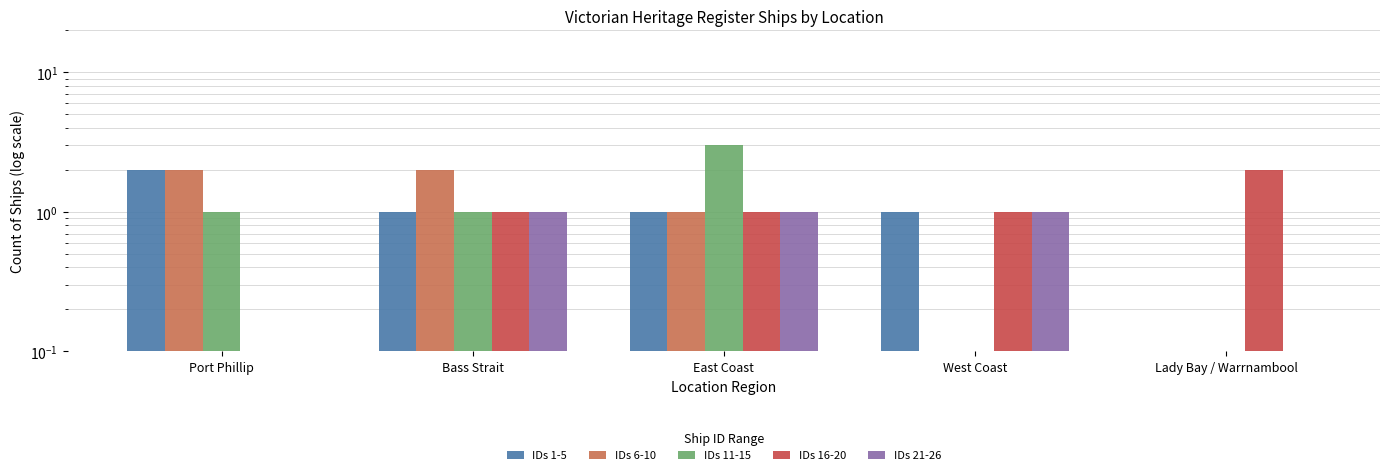

How many bars are there in total?

25